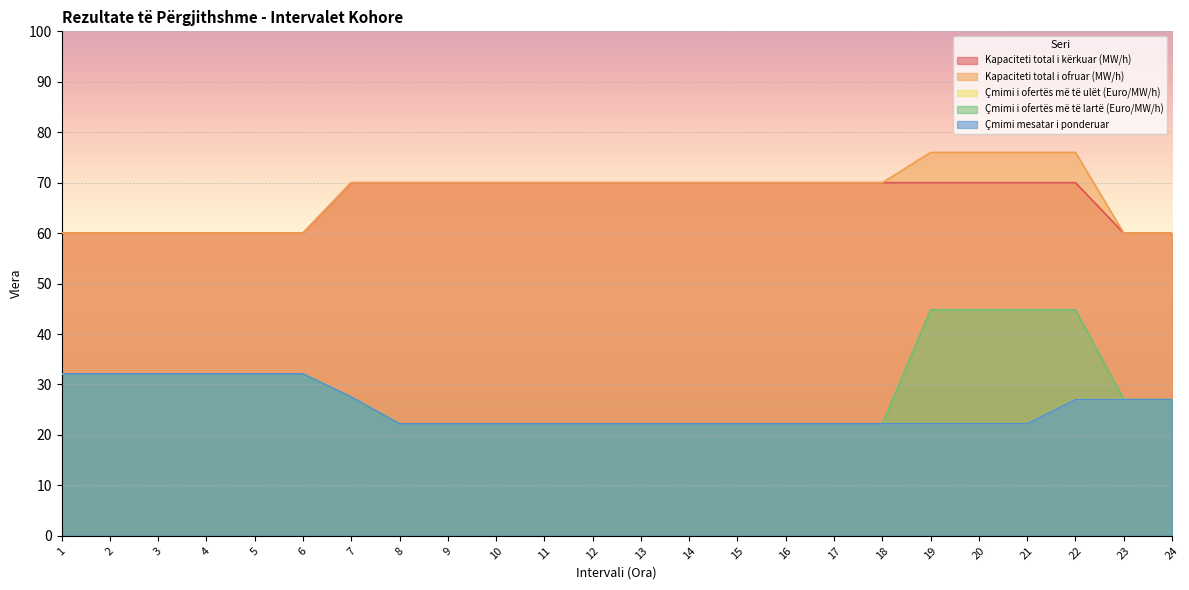

What is the greatest value displayed?

76.0